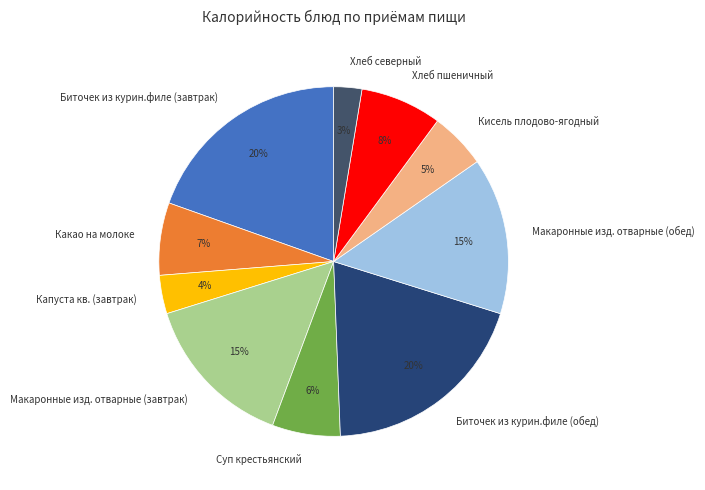

Is there a majority slice in this chart?

No